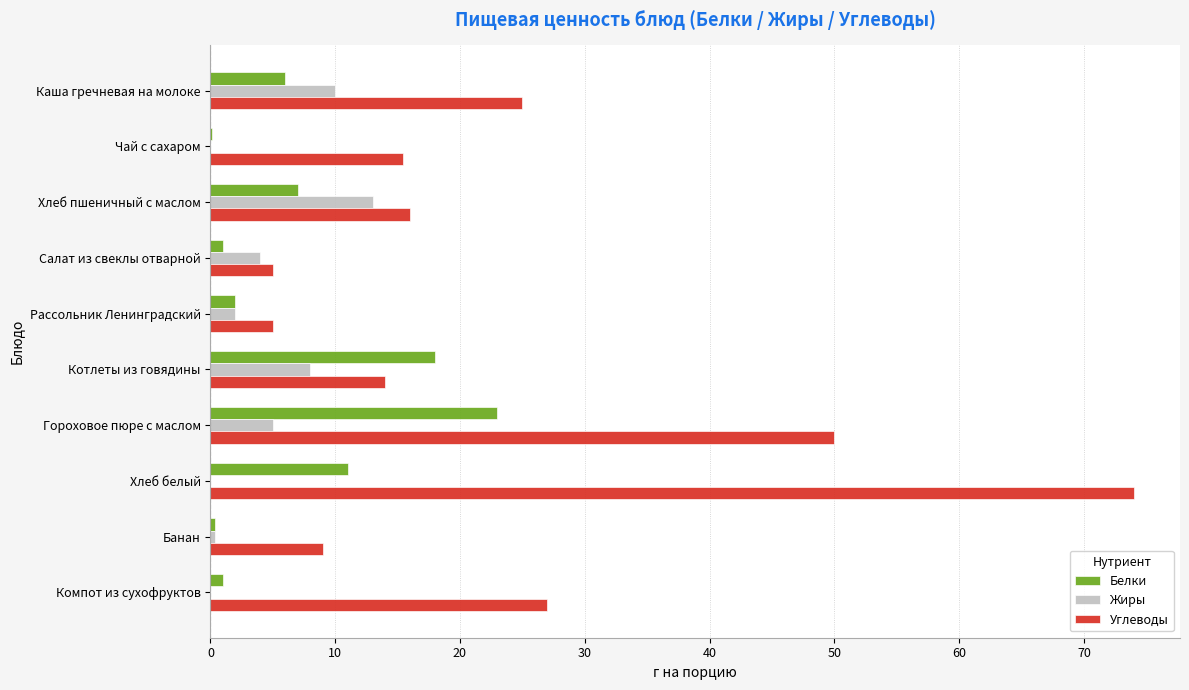

The Жиры series shows 8.6 at Гороховое пюре с маслом. True or false?

False